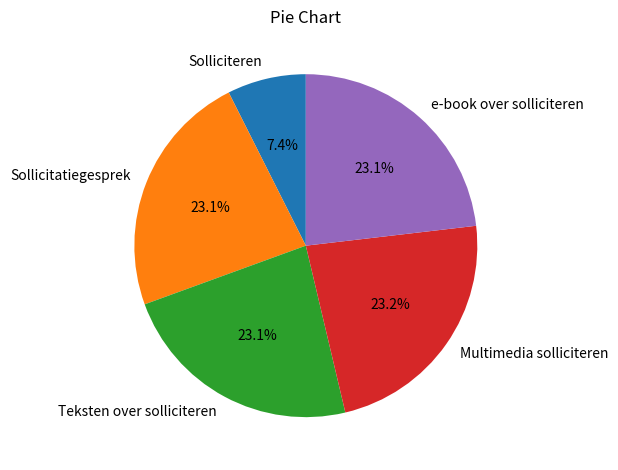

Is there a majority slice in this chart?

No